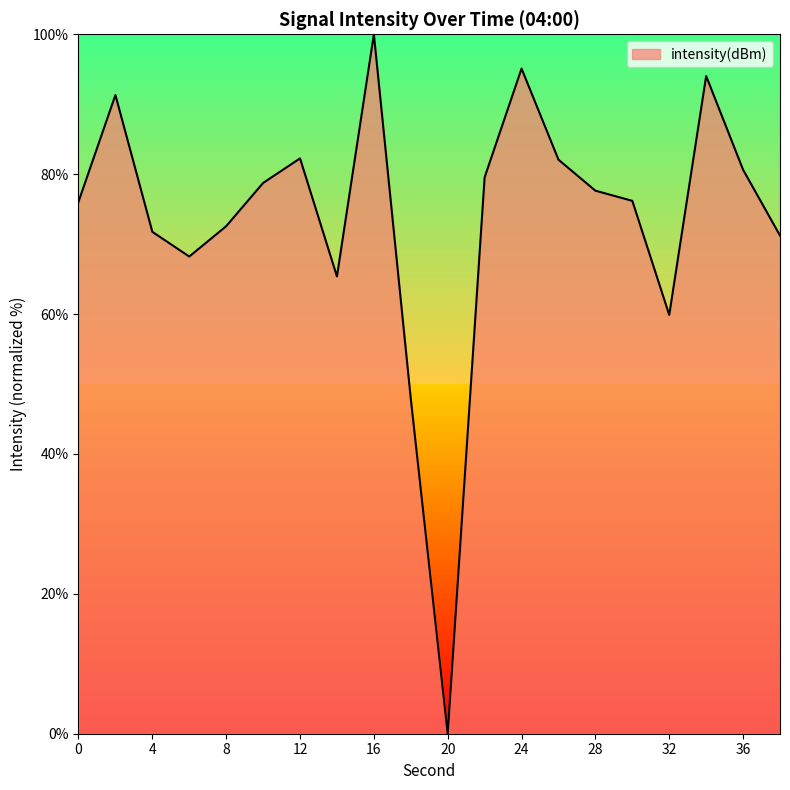

Rank the categories by value from lowest to highest.

20, 18, 32, 14, 6, 38, 4, 8, 0, 30, 28, 10, 22, 36, 26, 12, 2, 34, 24, 16